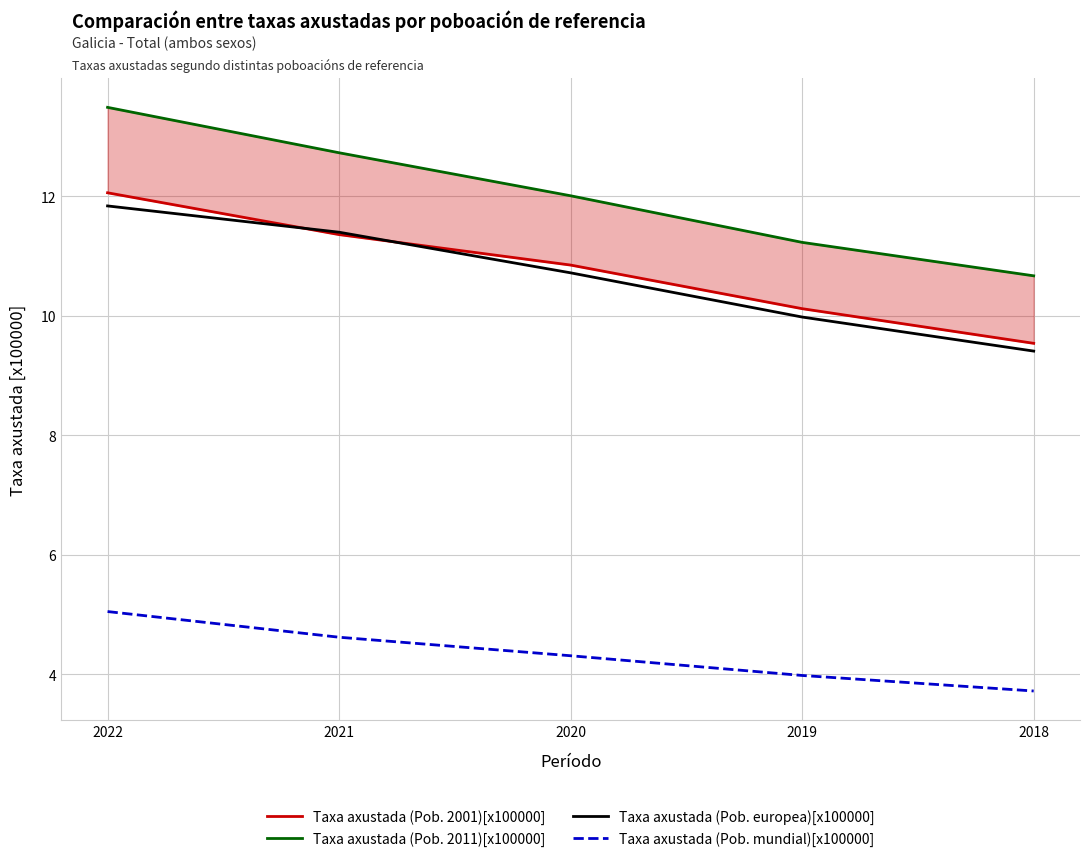

Reading left to right, list all the values displayed in this chart.

Taxa axustada (Pob. 2001)[x100000]: 12.1	11.4	10.8	10.1	9.5
Taxa axustada (Pob. 2011)[x100000]: 13.5	12.7	12.0	11.2	10.7
Taxa axustada (Pob. europea)[x100000]: 11.8	11.4	10.7	10.0	9.4
Taxa axustada (Pob. mundial)[x100000]: 5.0	4.6	4.3	4.0	3.7